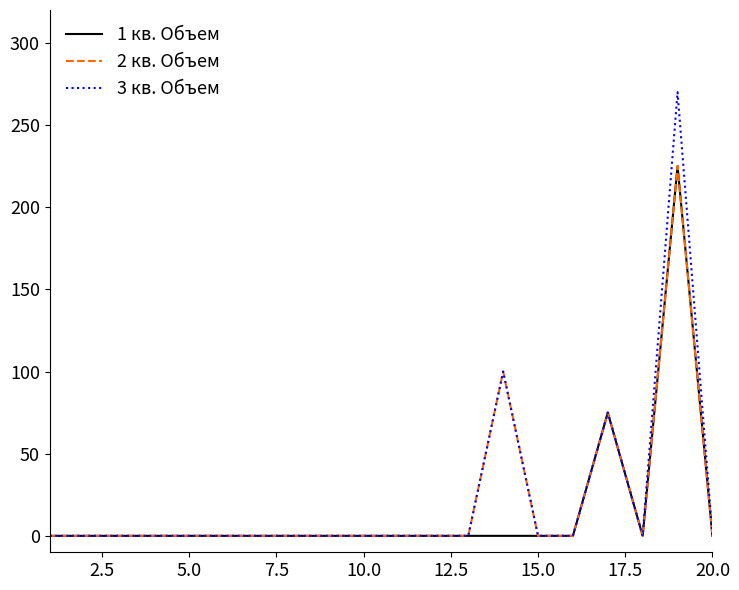

What is the greatest value displayed?

270